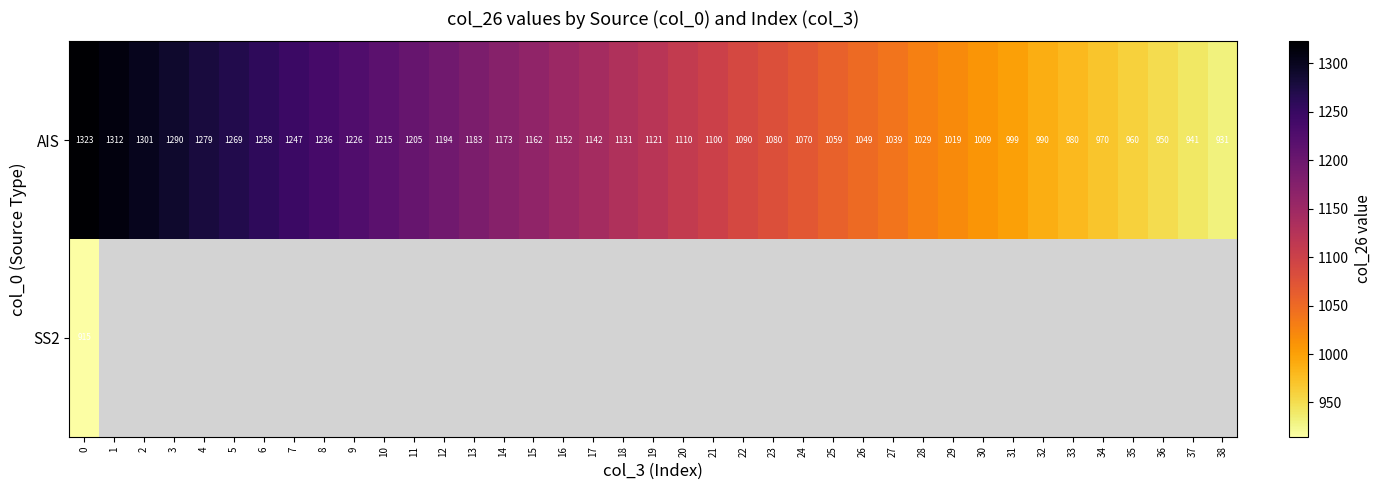

Between 16 and 25, which is larger?

16